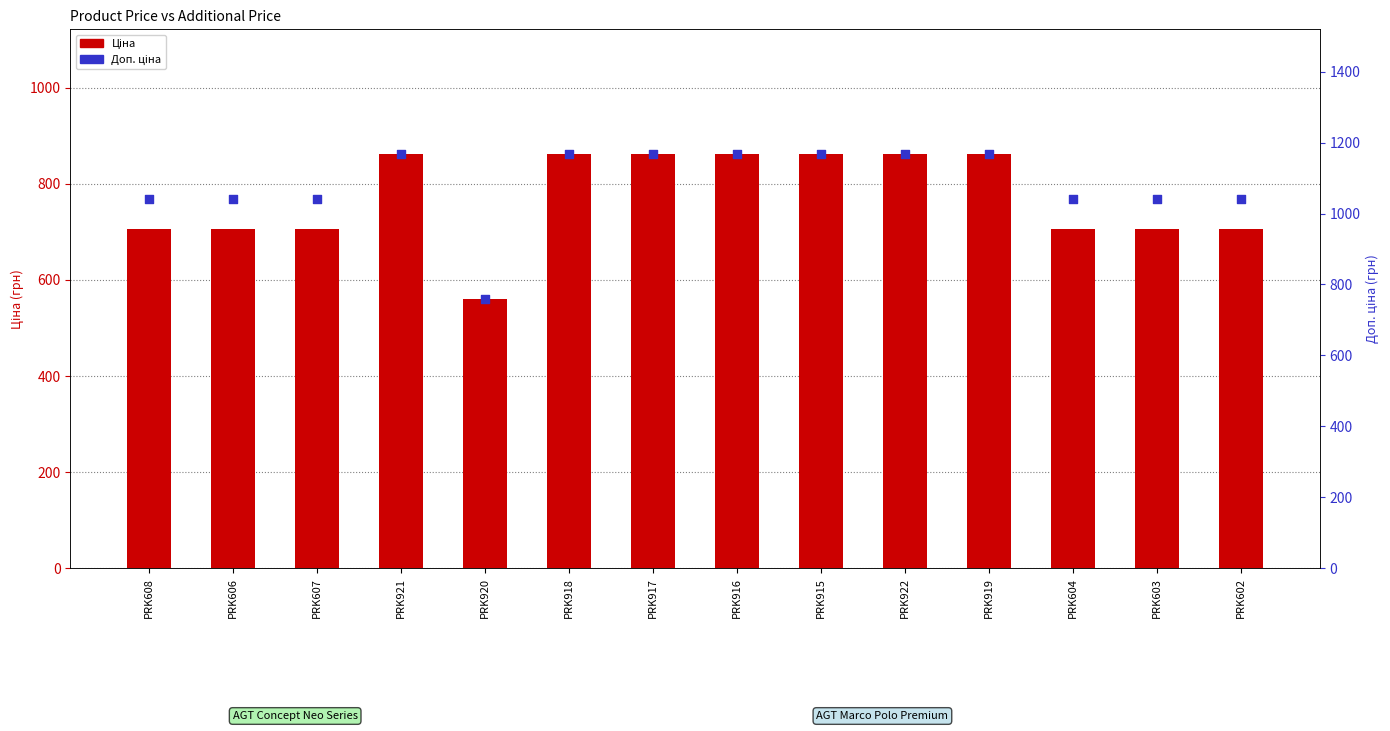

At how many categories does at least one series exceed 1152?

7